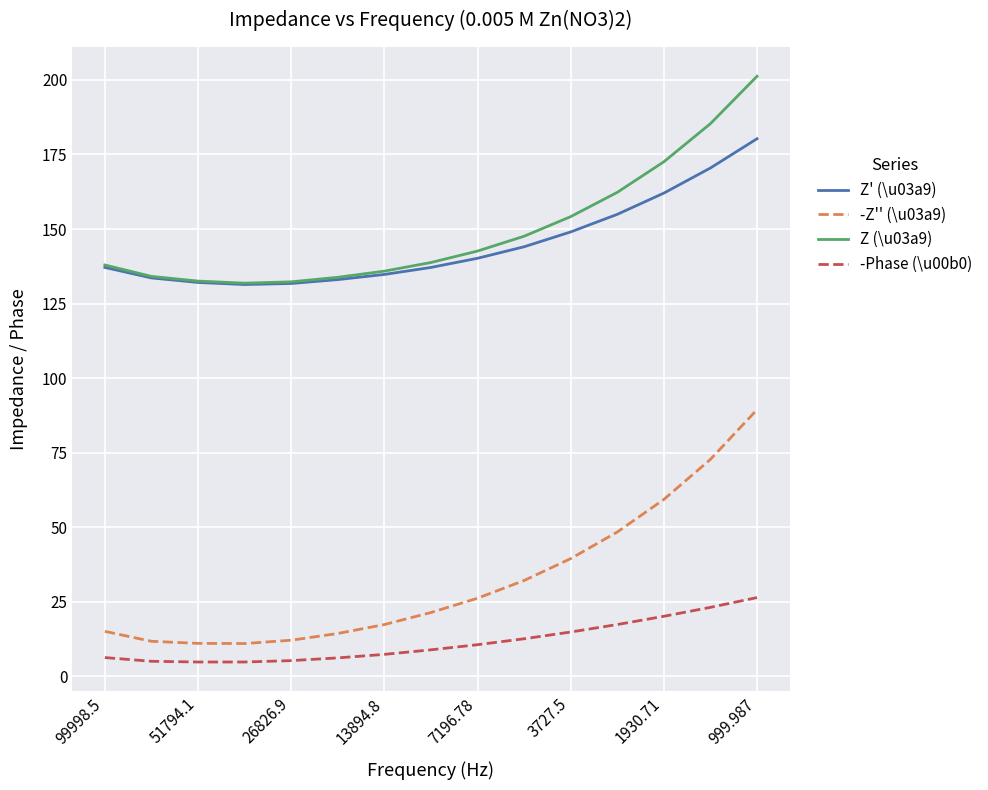

Which series has the largest range (max minus min)?

-Z'' (\u03a9)